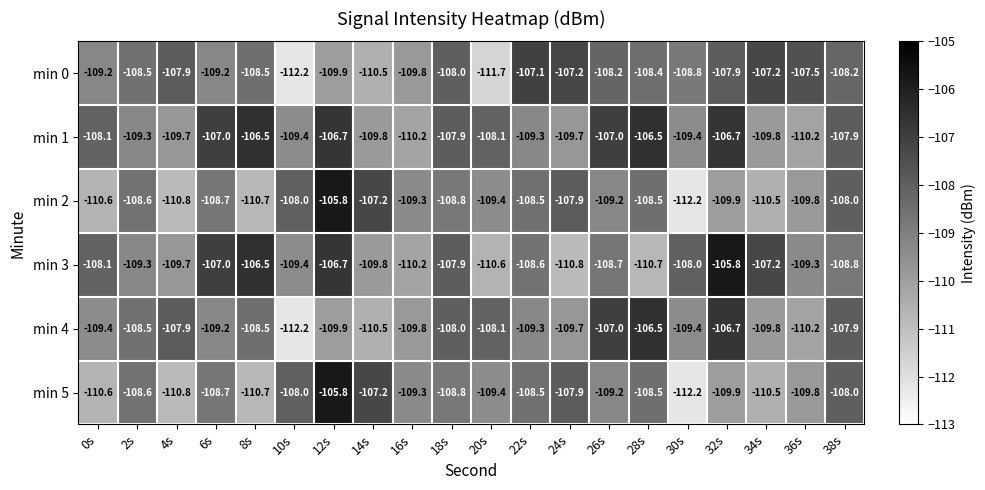

The value of min 0 at 12s is -148.2. True or false?

False